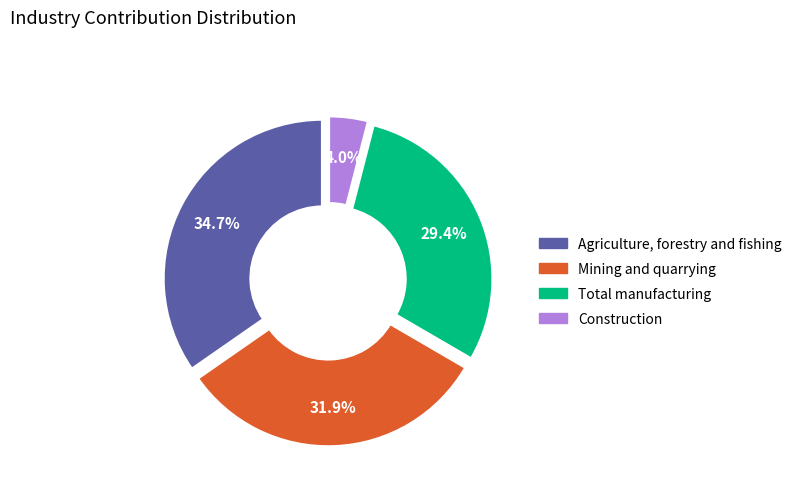

To the nearest percent, what portion does Construction represent?

4%